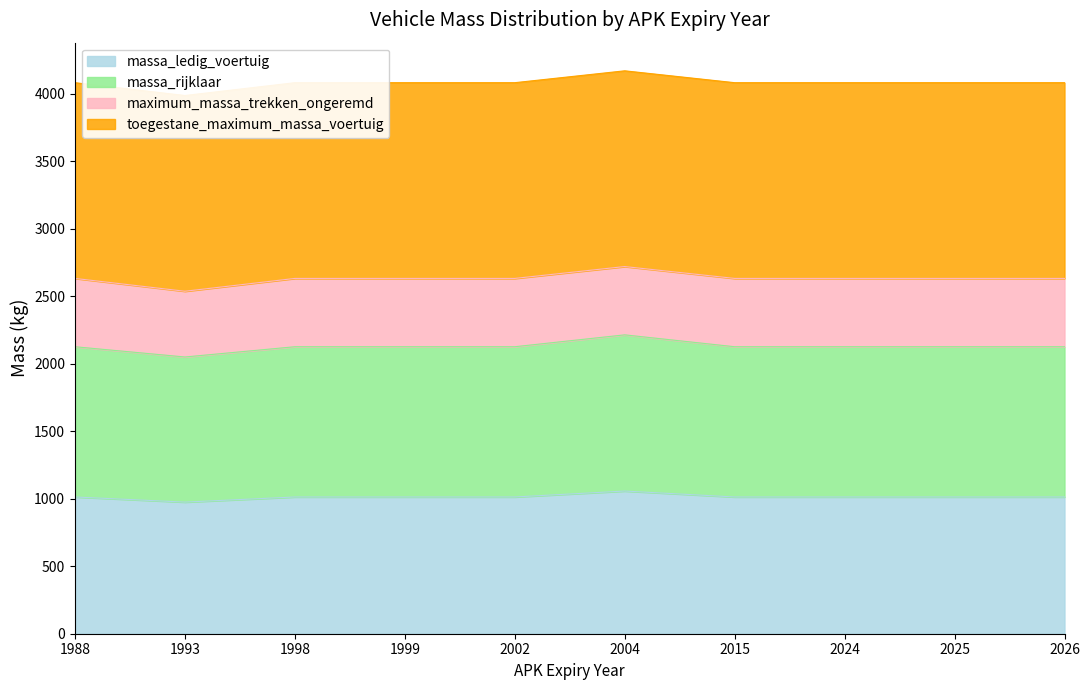

What is the sum of all massa_ledig_voertuig values?

10136